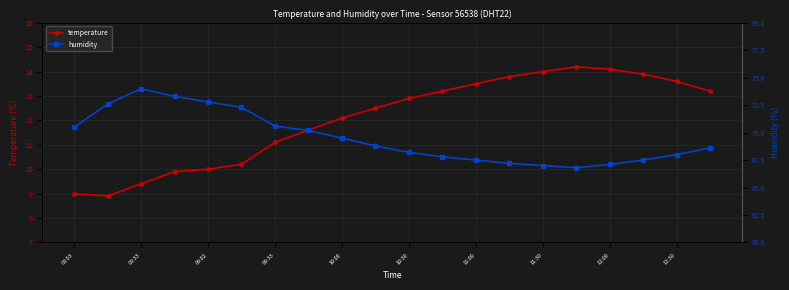

True or false: temperature and humidity intersect in this chart.

False